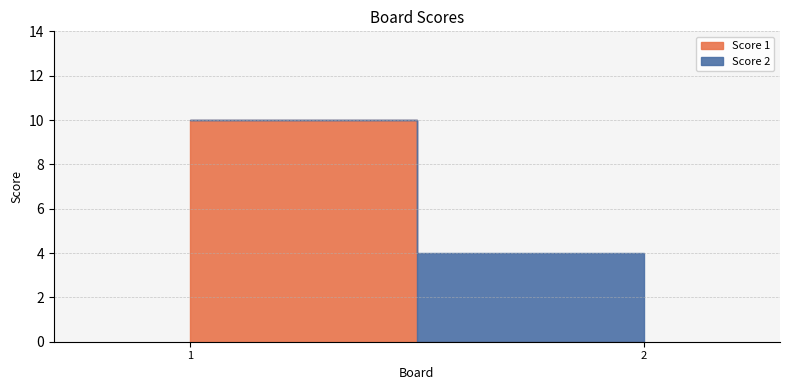

How many categories are shown in the chart?

2